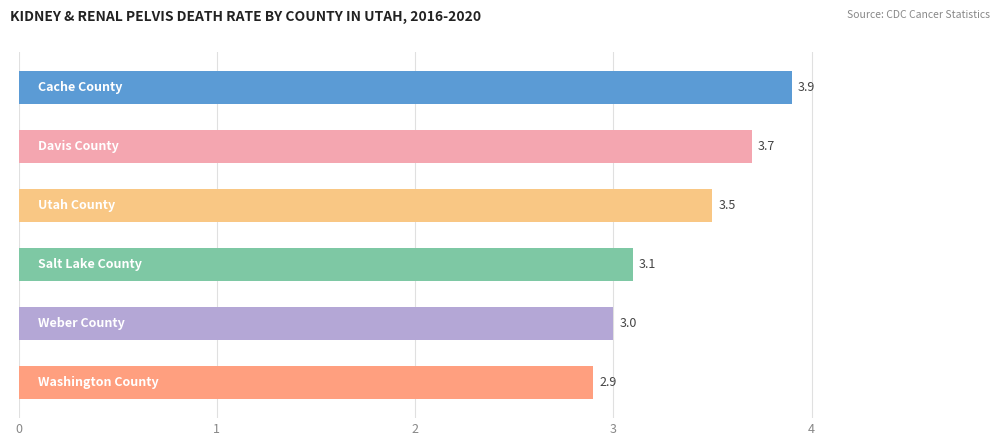

What is the minimum value shown in the chart?

2.9